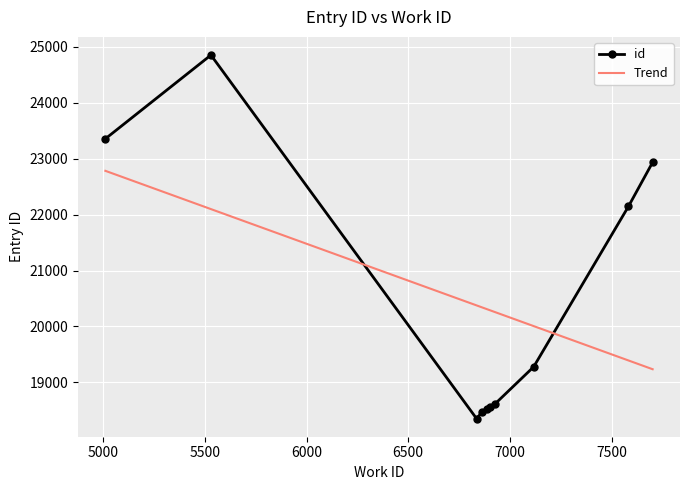

What are all the series names shown in the legend?

id, Trend